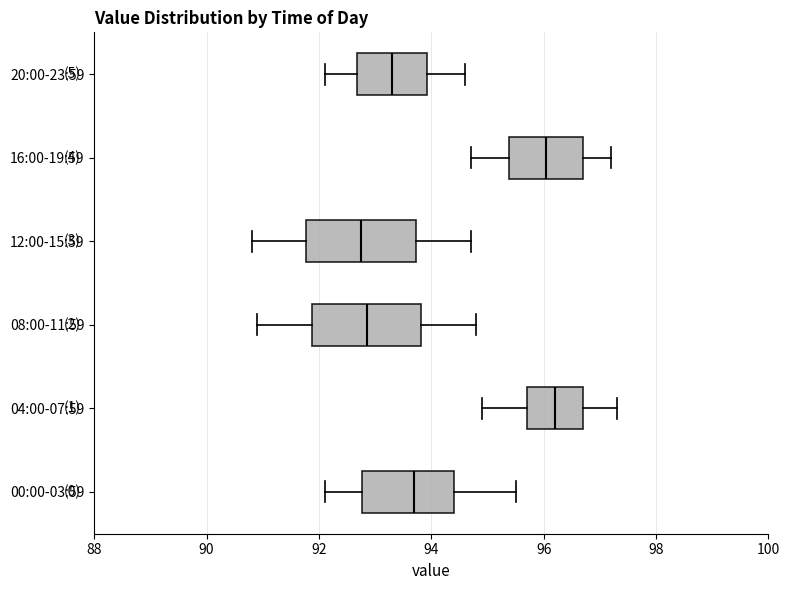

Where is the right edge of the box for 08:00-11:59 on the x-axis? The values are not printed on the chart, so give them approximately, as read against the axis.

93.8